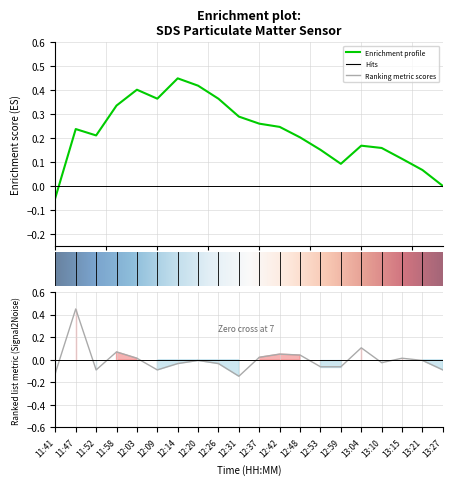

Where is the first local maximum?

11:47